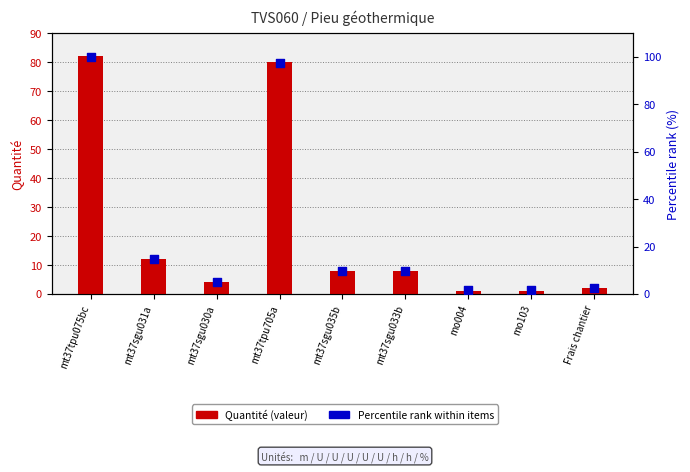

At how many categories does at least one series exceed 4?

6